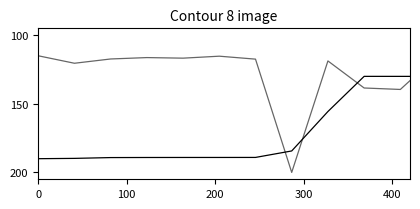

Does the chart display data point markers on the line(s)?

No